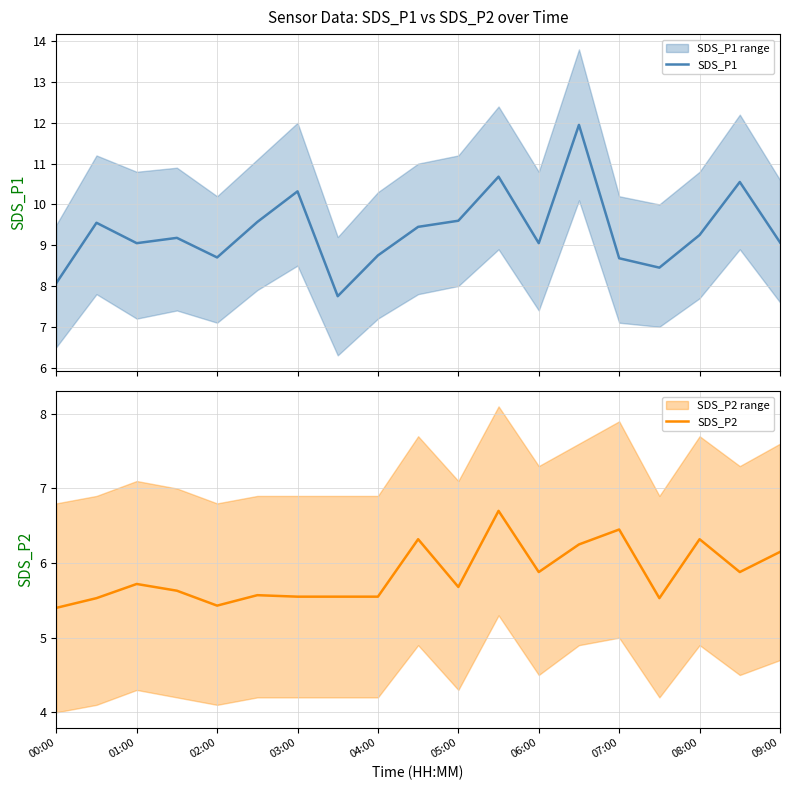

What is the maximum value for SDS_P2?

6.7